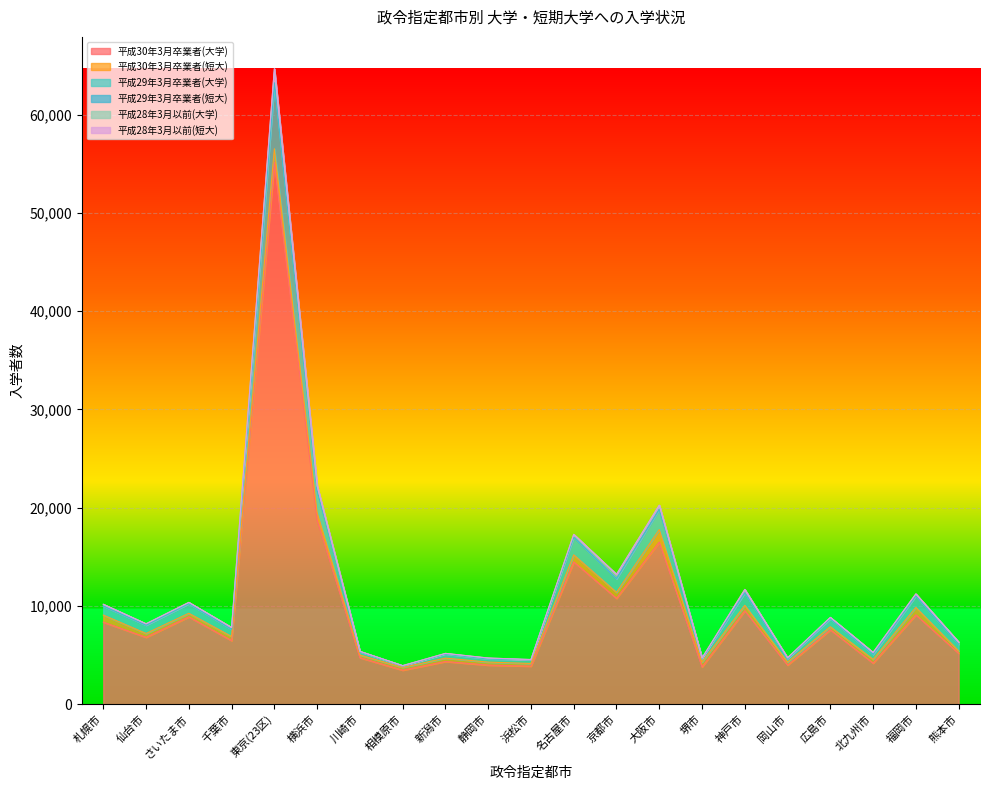

What is the difference between the 平成29年3月卒業者(短大) values at 広島市 and 千葉市?

9